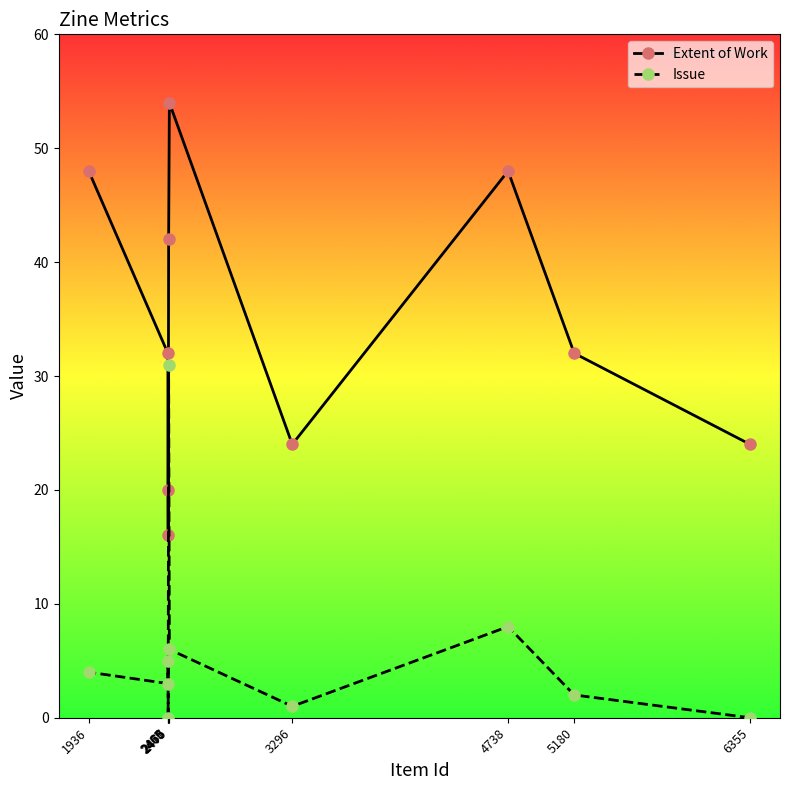

What value does the Extent of Work series have at 2465?

32